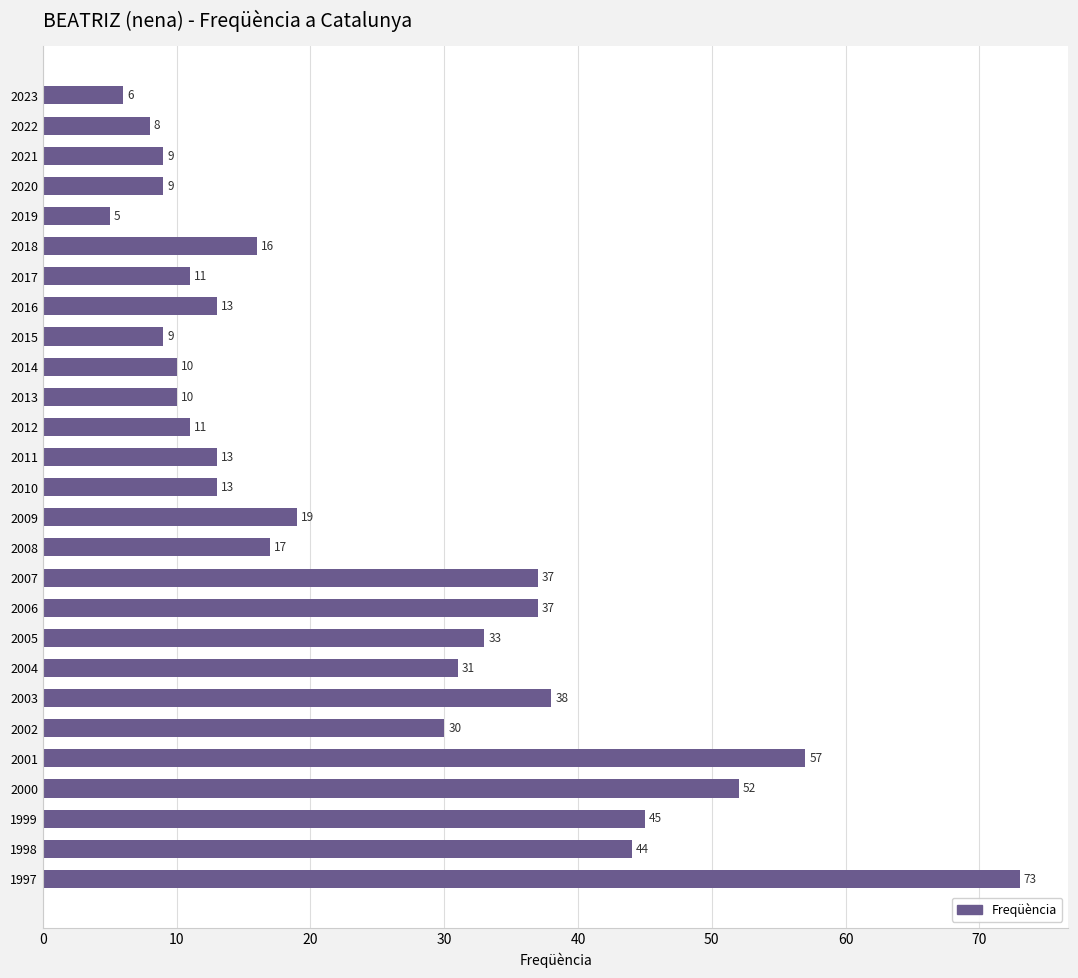

Between 2022 and 2004, which is larger?

2004